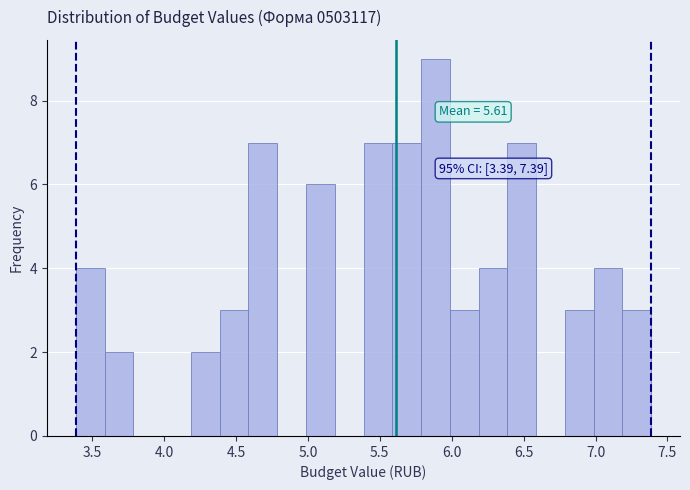

Over which range of the x-axis is the bar tallest?

5.8 to 6.0